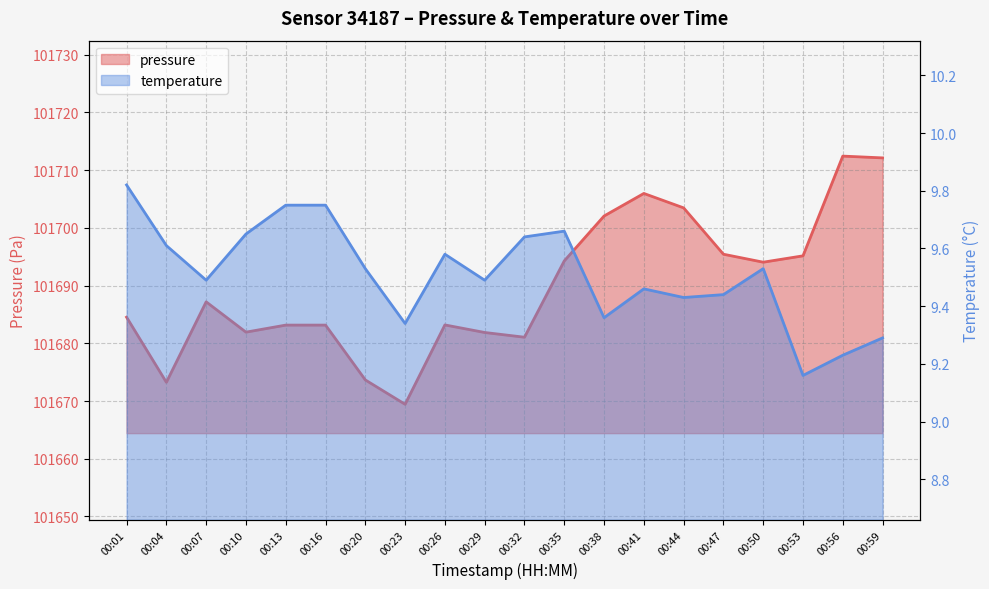

List the labels in order of temperature value, smallest first.

00:53, 00:56, 00:59, 00:23, 00:38, 00:44, 00:47, 00:41, 00:07, 00:29, 00:20, 00:50, 00:26, 00:04, 00:32, 00:10, 00:35, 00:13, 00:16, 00:01